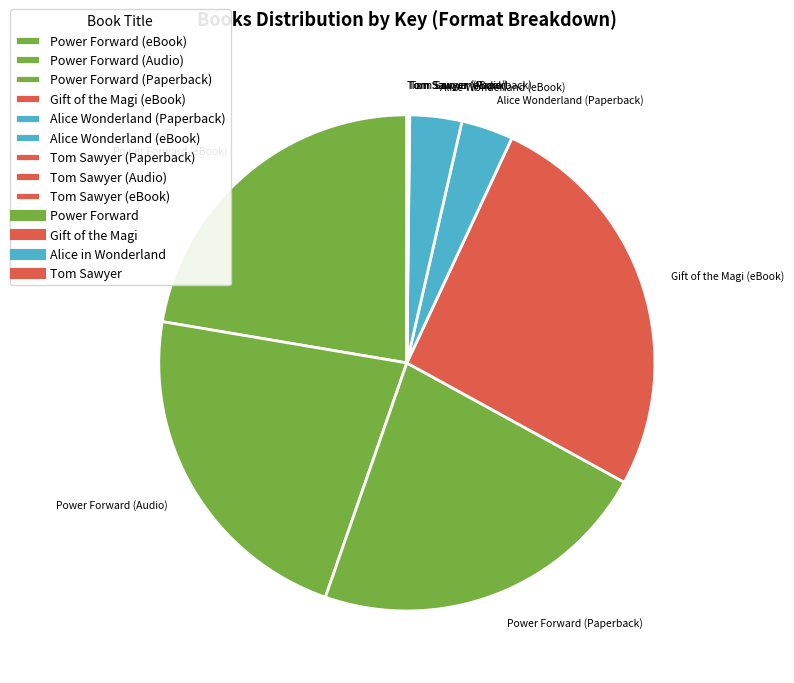

Combined, do Power Forward (eBook) and Gift of the Magi (eBook) account for over 50%?

No